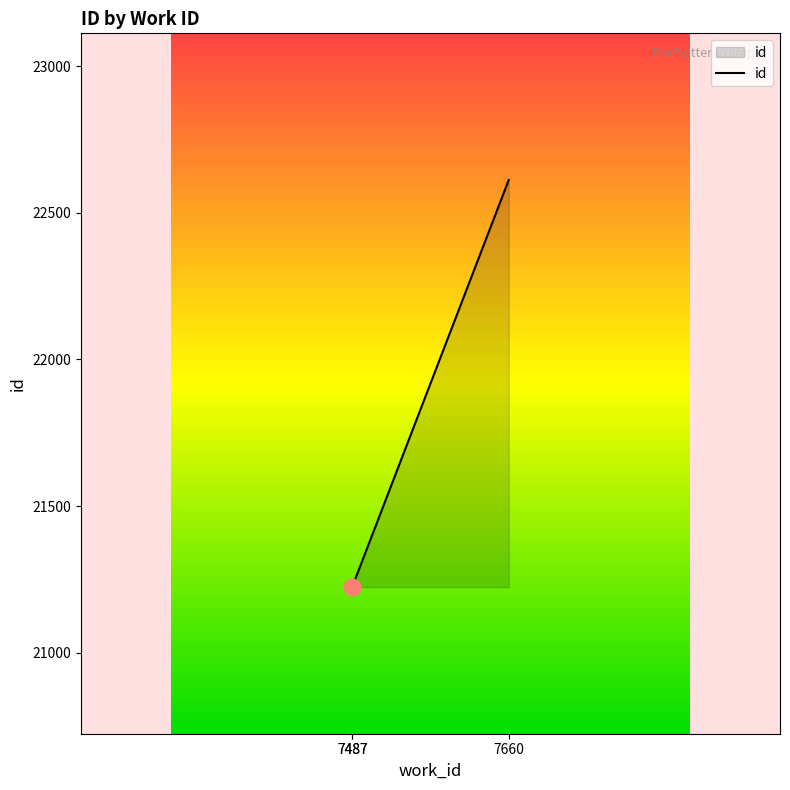

What is the ratio of the value at 7487 to the value at 7487?

1.0